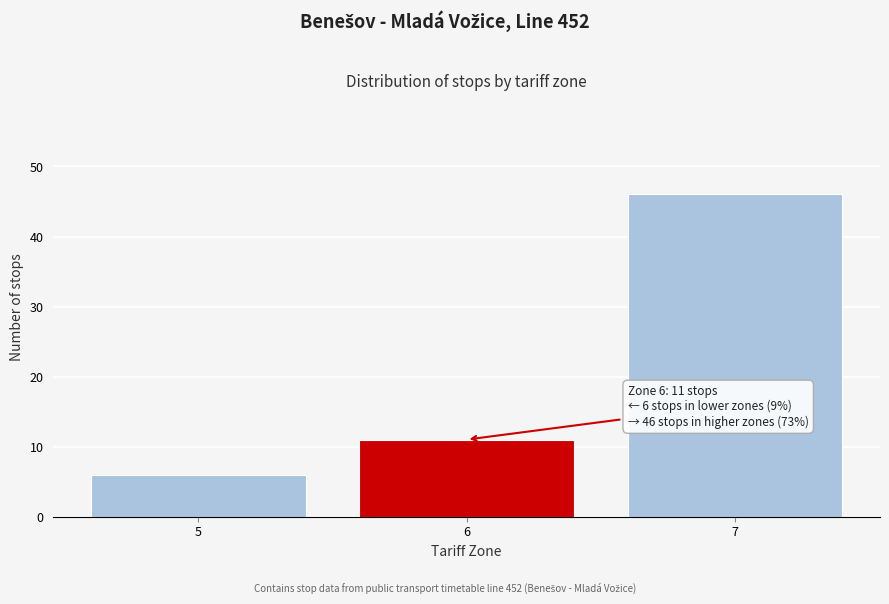

Reading left to right, what are all the values shown in this chart?

5=6	6=11	7=46